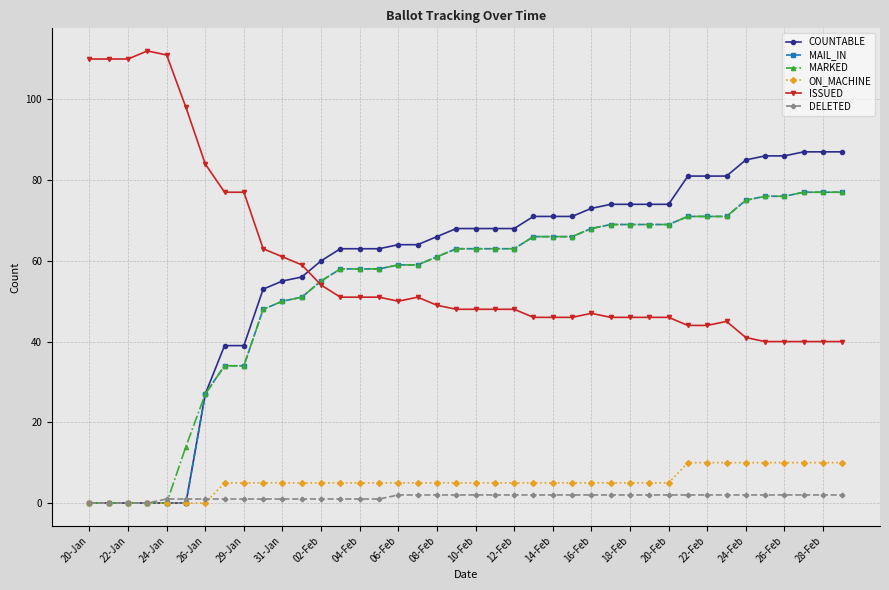

What is the average value of the MARKED series?

53